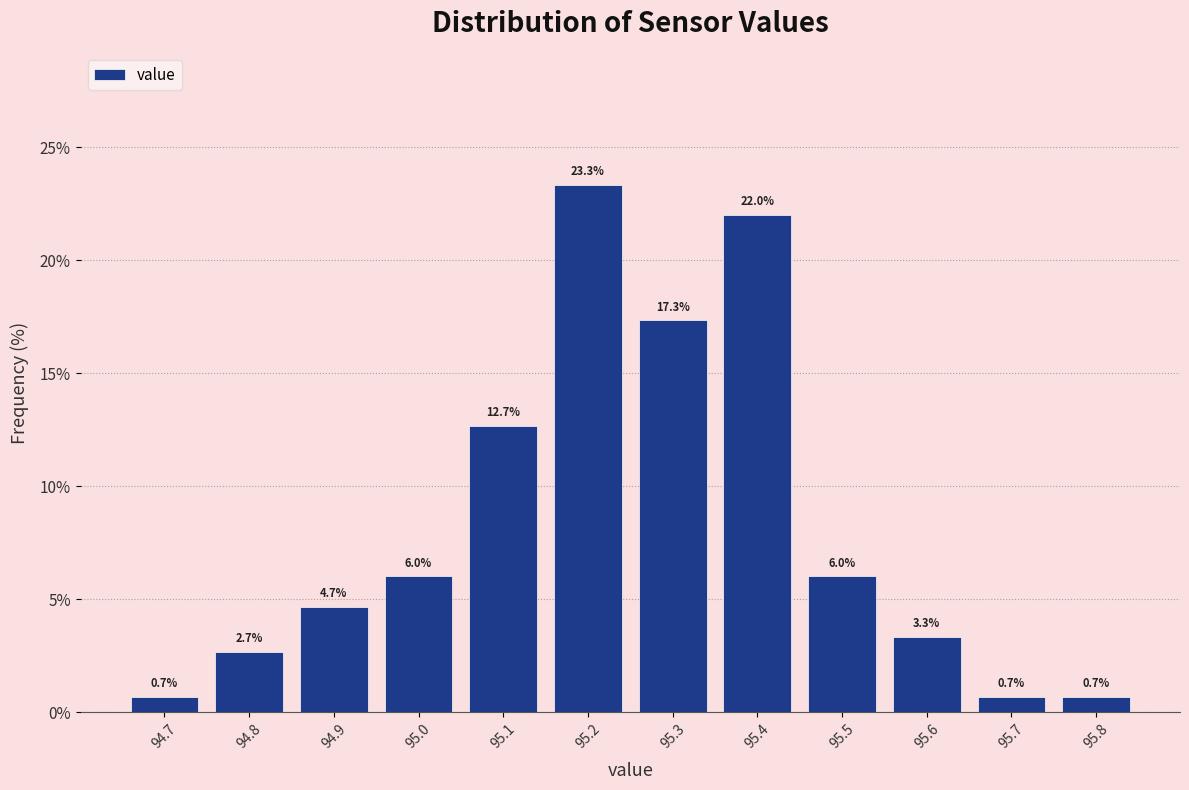

Reading left to right, transcribe this chart: for each bar, give the range it covers on the x-axis and its height.

94.65 to 94.75: 0.7
94.75 to 94.85: 2.7
94.85 to 94.95: 4.7
94.95 to 95.05: 6.0
95.05 to 95.15: 12.7
95.15 to 95.25: 23.3
95.25 to 95.35: 17.3
95.35 to 95.45: 22.0
95.45 to 95.55: 6.0
95.55 to 95.65: 3.3
95.65 to 95.75: 0.7
95.75 to 95.85: 0.7